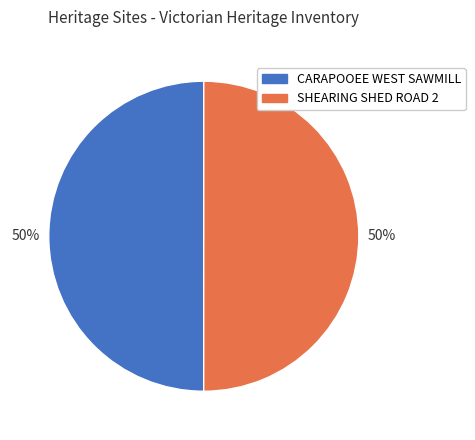

Count the number of slices in the pie.

2